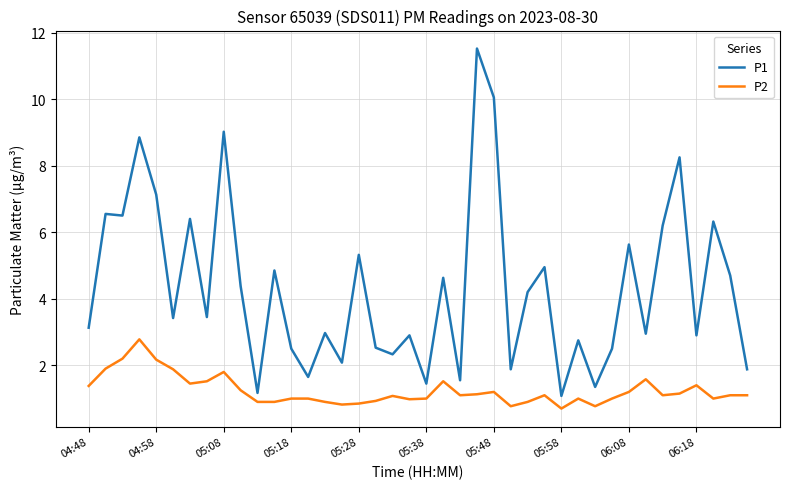

What is the minimum value for P2?

0.7